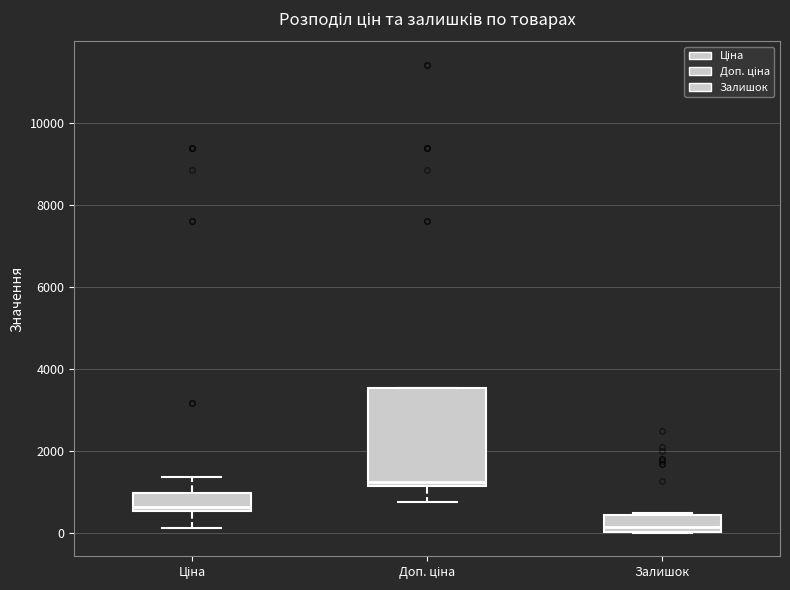

Where is the upper edge of the box for Доп. ціна on the y-axis? The values are not printed on the chart, so give them approximately, as read against the axis.

3600